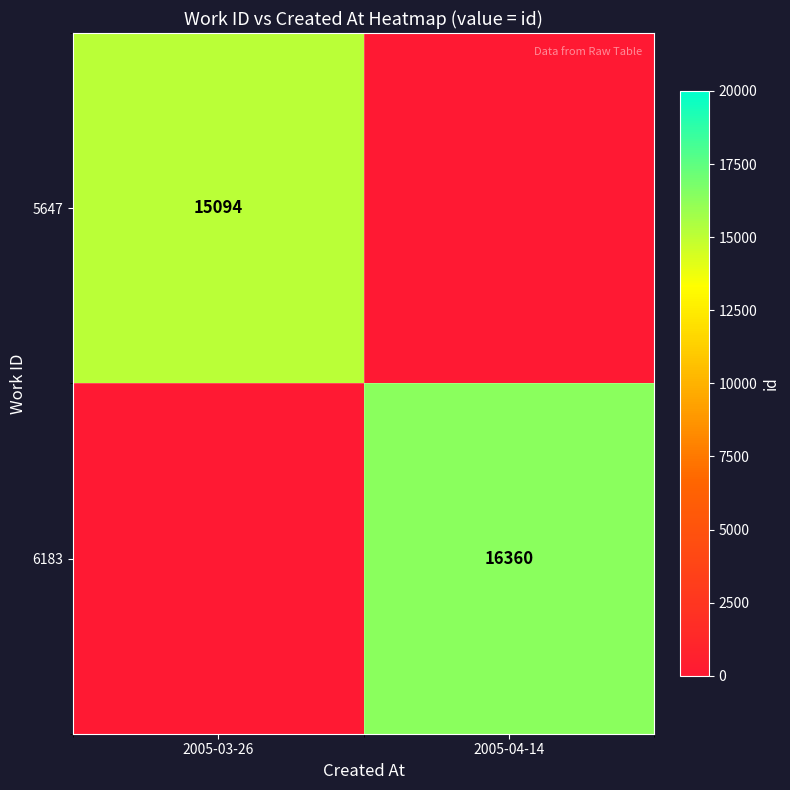

The 6183 series shows 10480 at 2005-04-14. True or false?

False